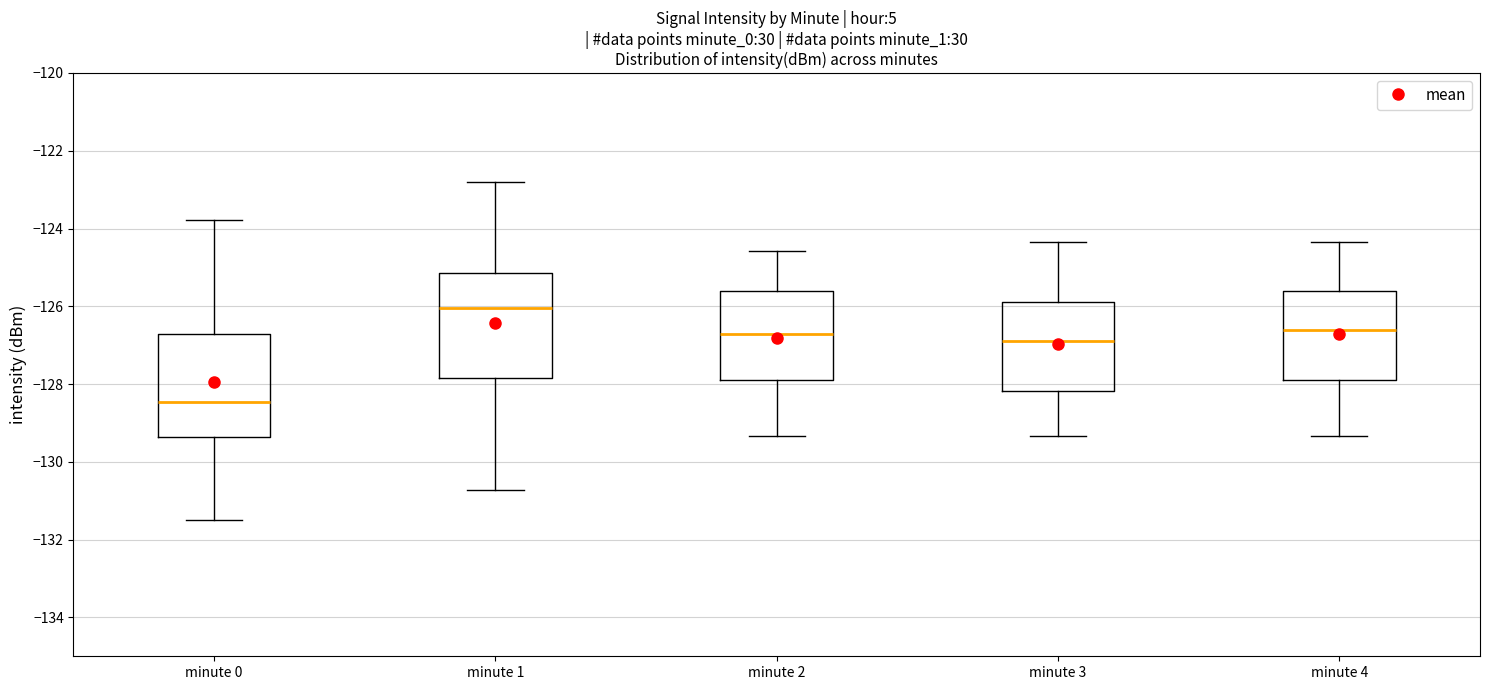

Reading left to right, read every box against the y-axis: the position of its median line, the range the box covers, and the ends of its whiskers. The values are not printed on the chart, so give them approximately, as read against the axis.

minute 0: median -128.4, box -129.4 to -126.8, whiskers -131.4 to -123.8
minute 1: median -126.0, box -127.8 to -125.2, whiskers -130.8 to -122.8
minute 2: median -126.8, box -127.8 to -125.6, whiskers -129.4 to -124.6
minute 3: median -126.8, box -128.2 to -126.0, whiskers -129.4 to -124.4
minute 4: median -126.6, box -127.8 to -125.6, whiskers -129.4 to -124.4